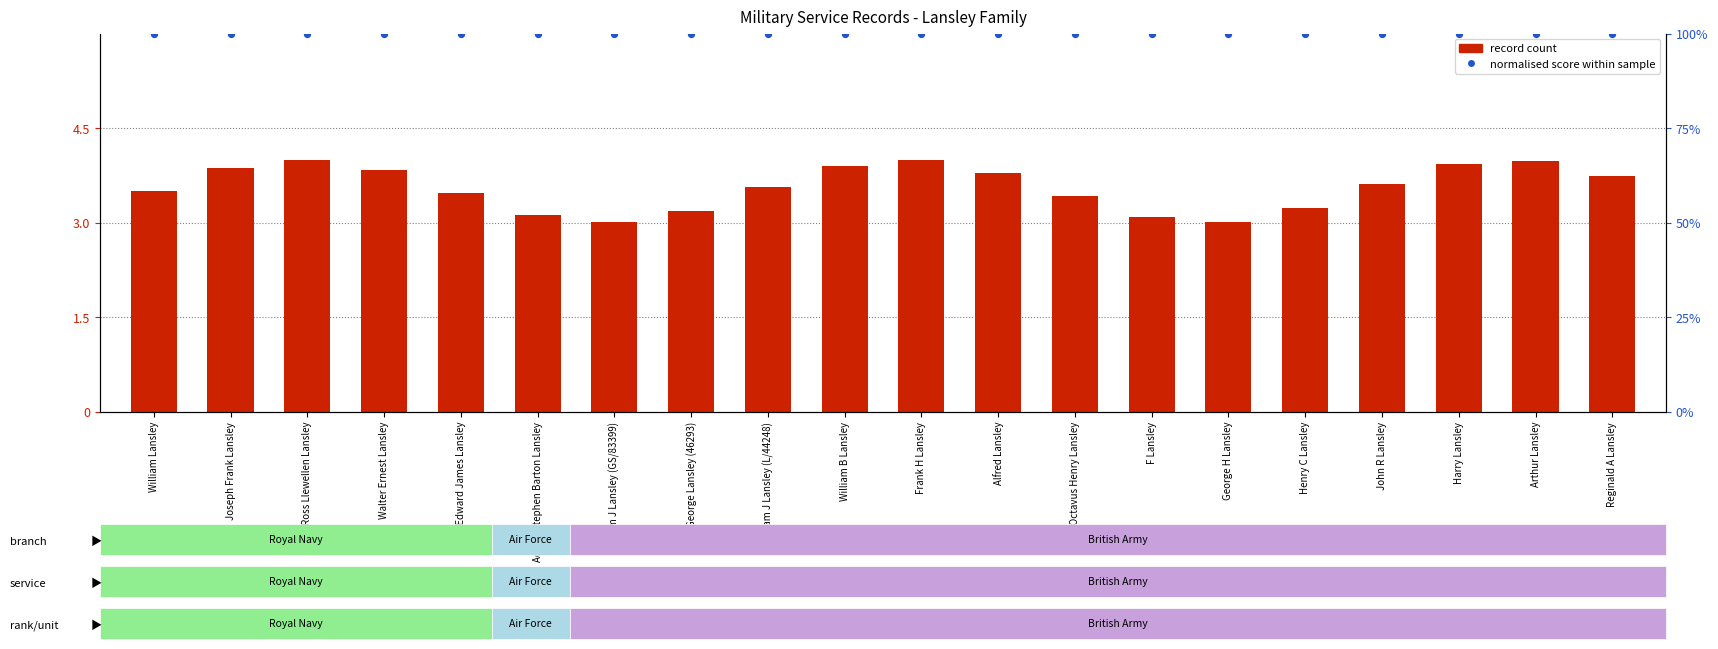

Which series has the largest Y range (max minus min)?

record count